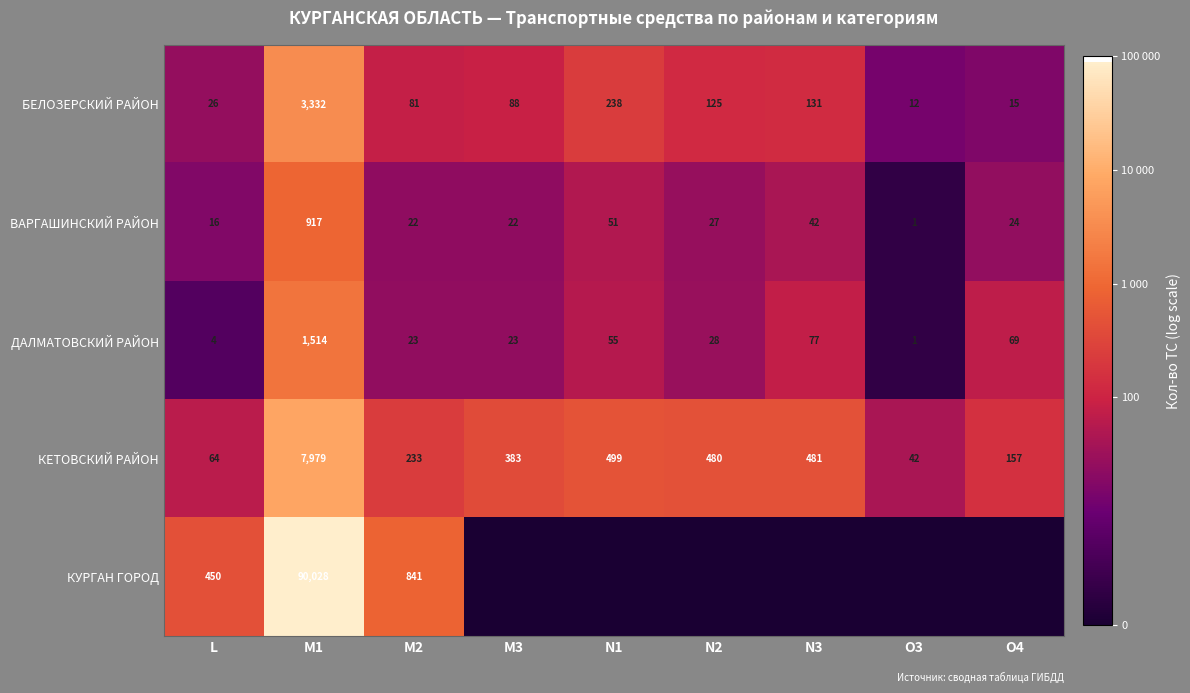

Which category has the lowest value across all series?

M3